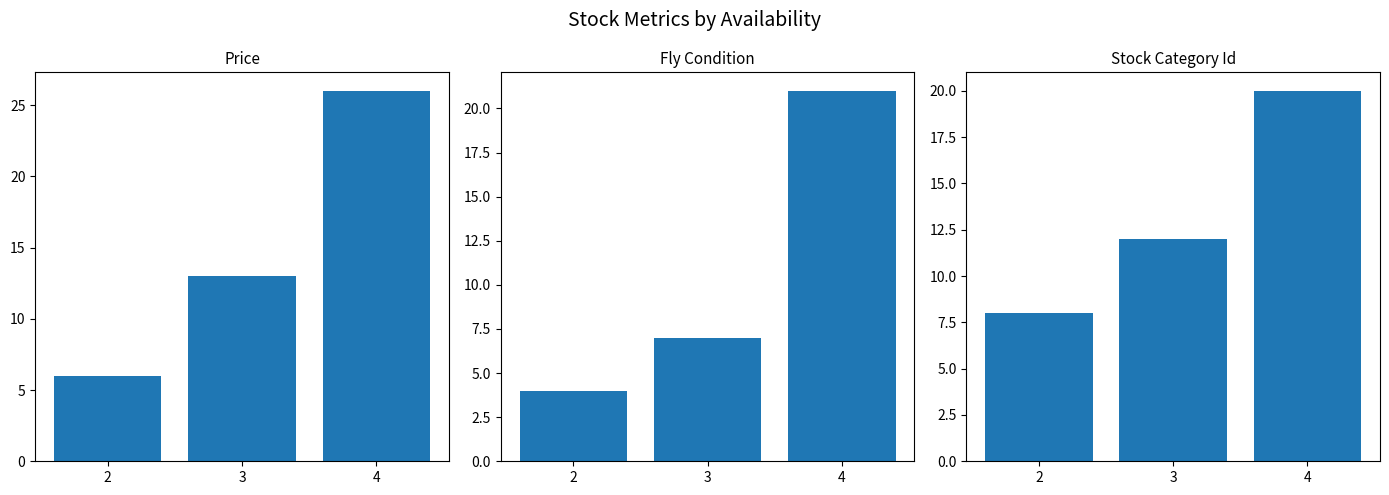

At which category is the sum across all series the highest?

4